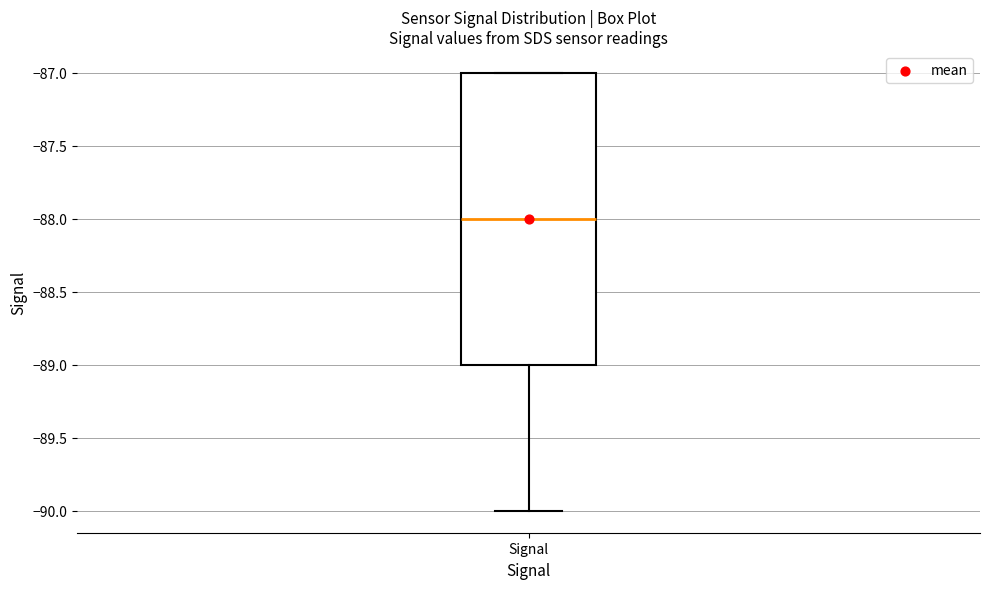

Transcribe this box plot: give where the median line is, the range the box spans, and where the two whiskers end, as read against the y-axis. The values are not printed on the chart, so give them approximately, as read against the axis.

median -88, box -89 to -87, whiskers -90 to -87